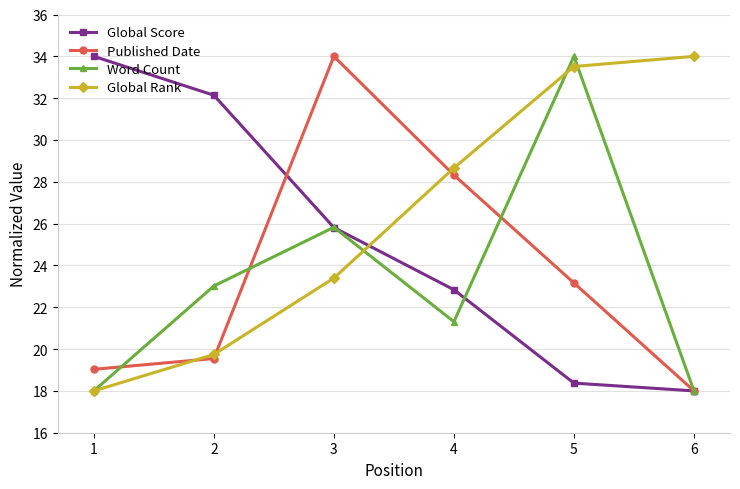

Which series has the largest total across all categories?

Global Rank